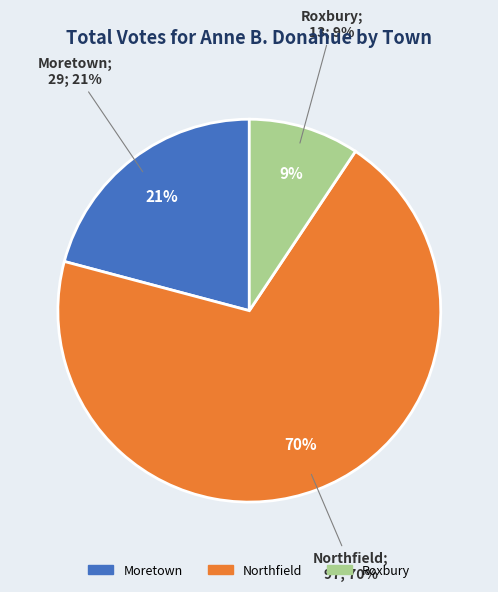

How many slices are in this pie chart?

3